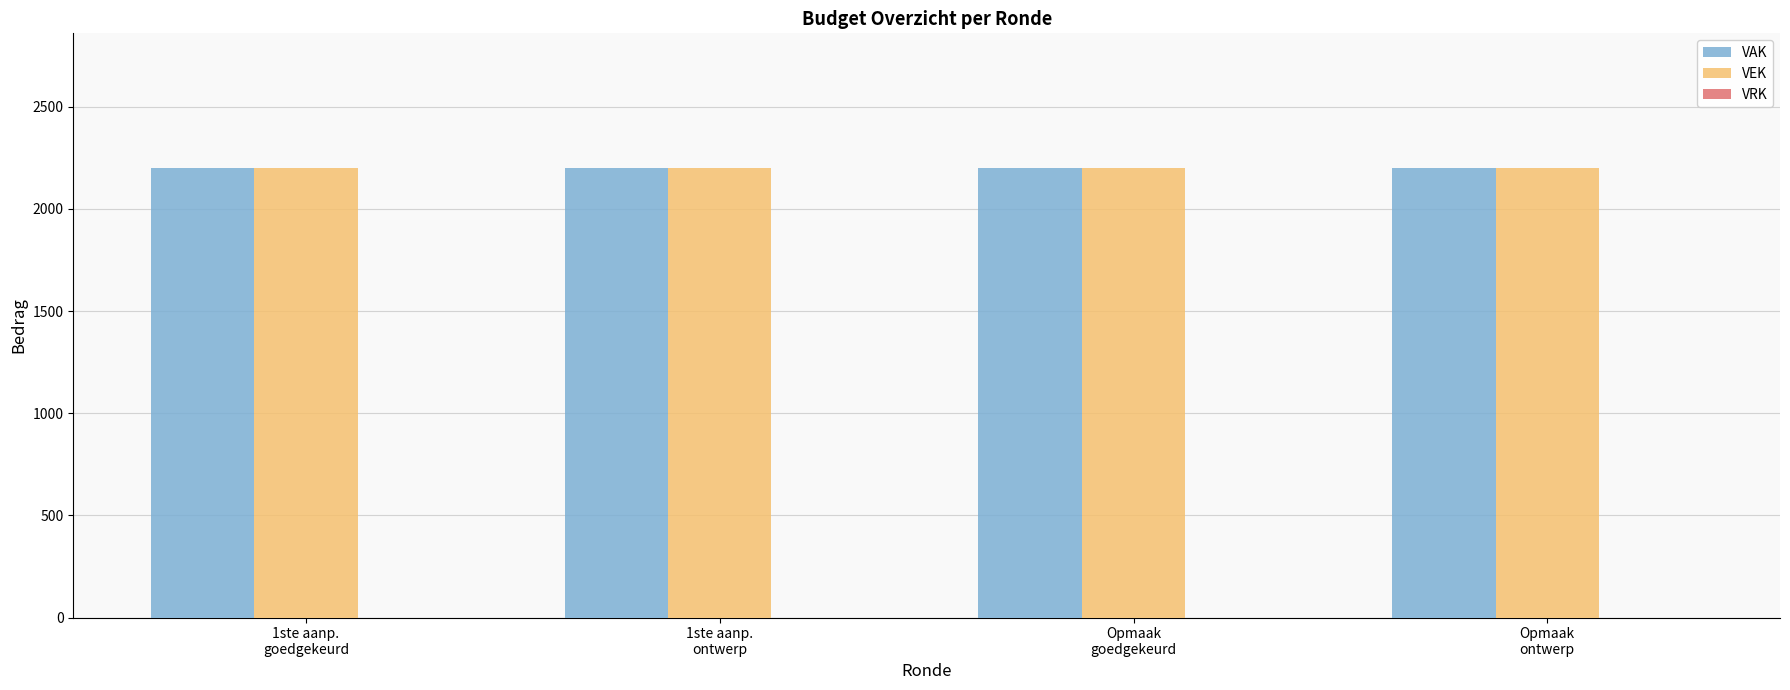

Which category has the lowest value in the VAK series?

1ste aanp.
goedgekeurd